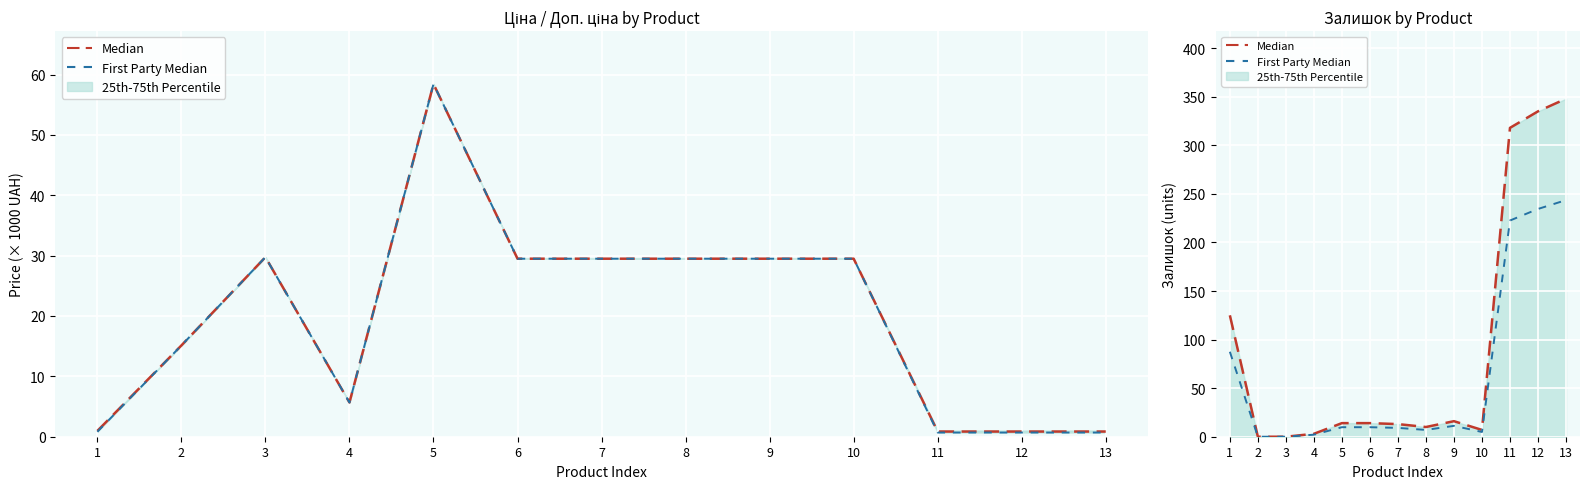

Which category has the highest value in the Median (Ціна) series?

5